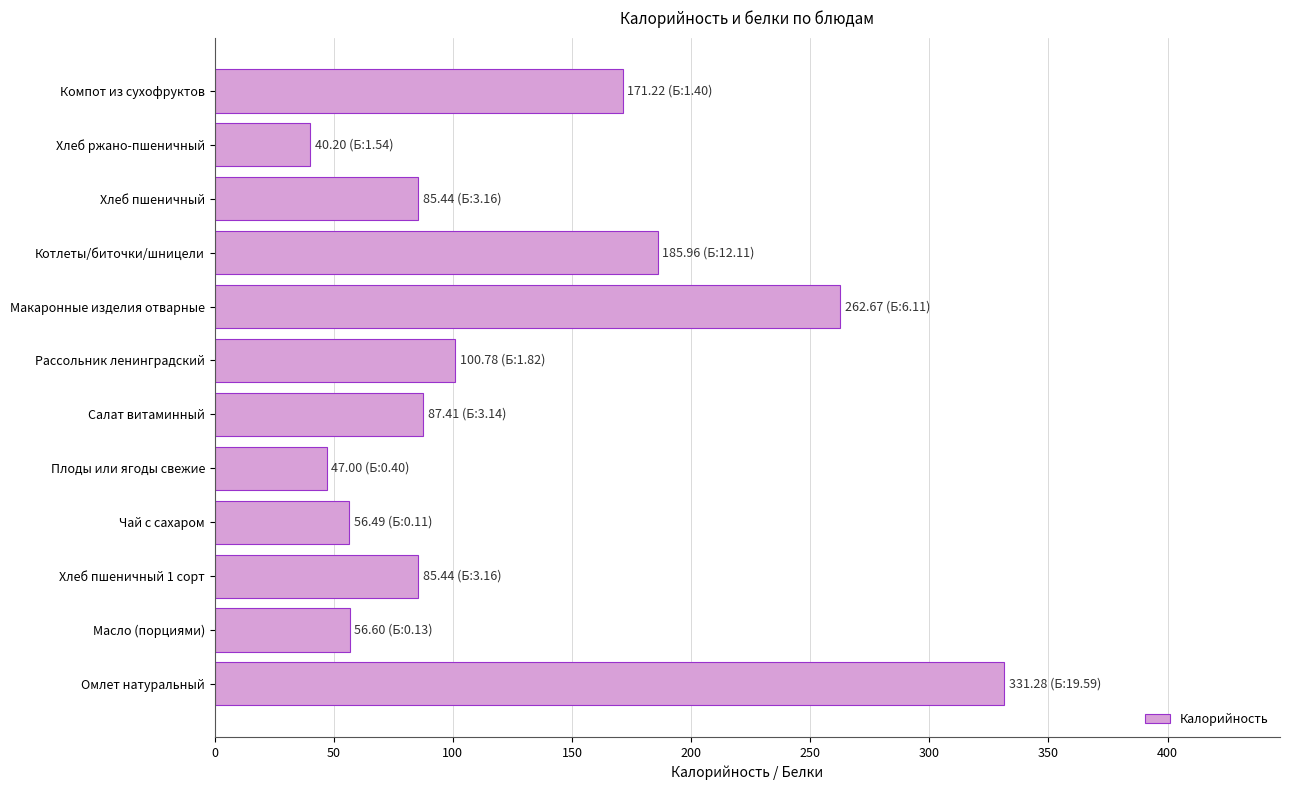

The chart shows a value of 47.0 at Плоды или ягоды свежие. True or false?

True